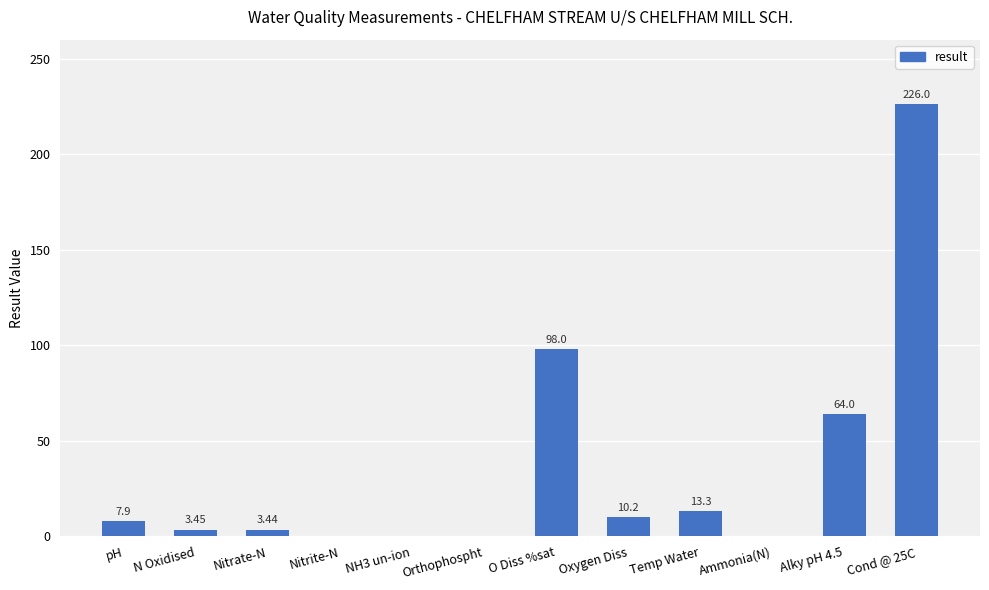

Between N Oxidised and Oxygen Diss, which is larger?

Oxygen Diss